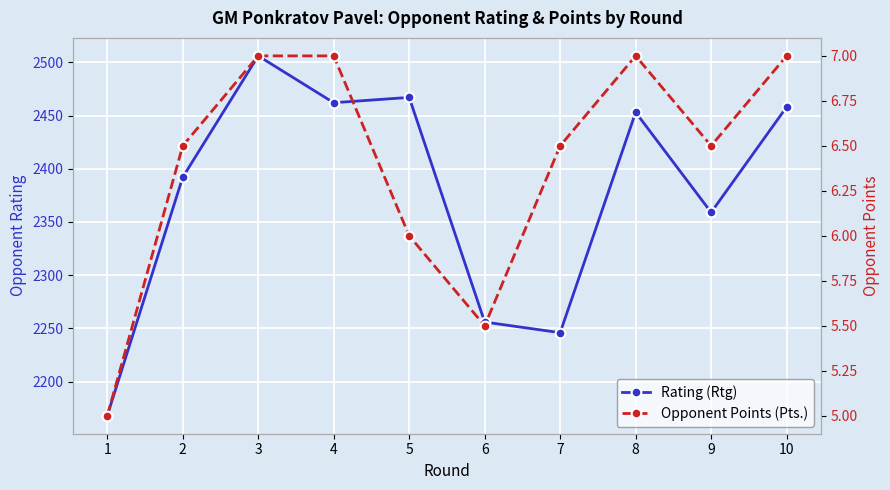

Read the Rating (Rtg) value at 1.

2168.0